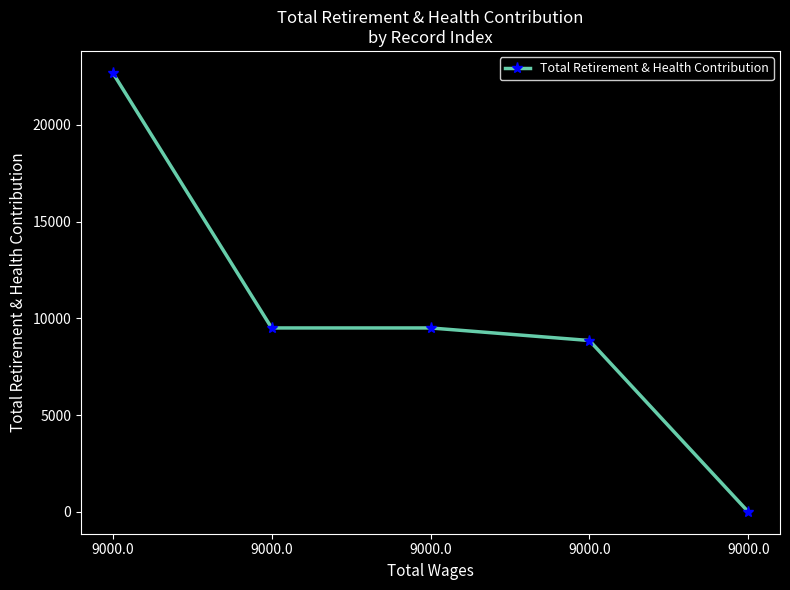

What is the value of the 1st point from the left?

22687